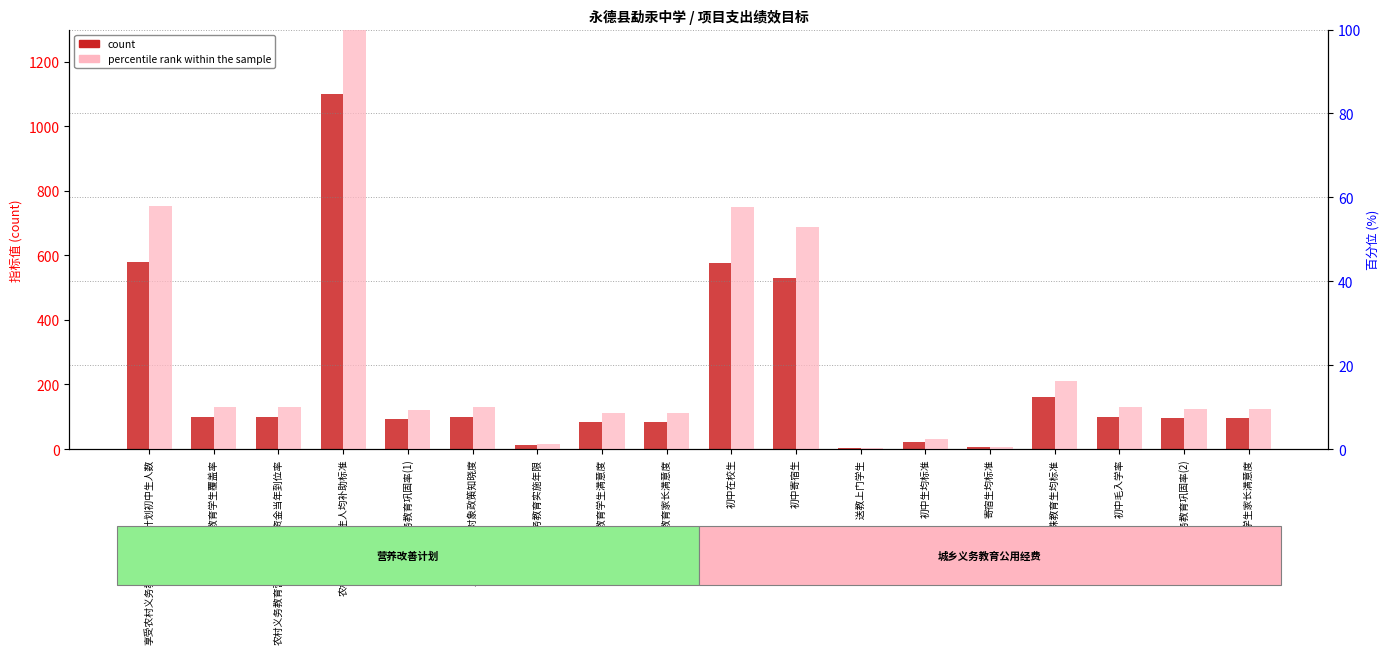

What is the total value across all series at 享受农村义务教育营养改善计划初中生人数?

638.0